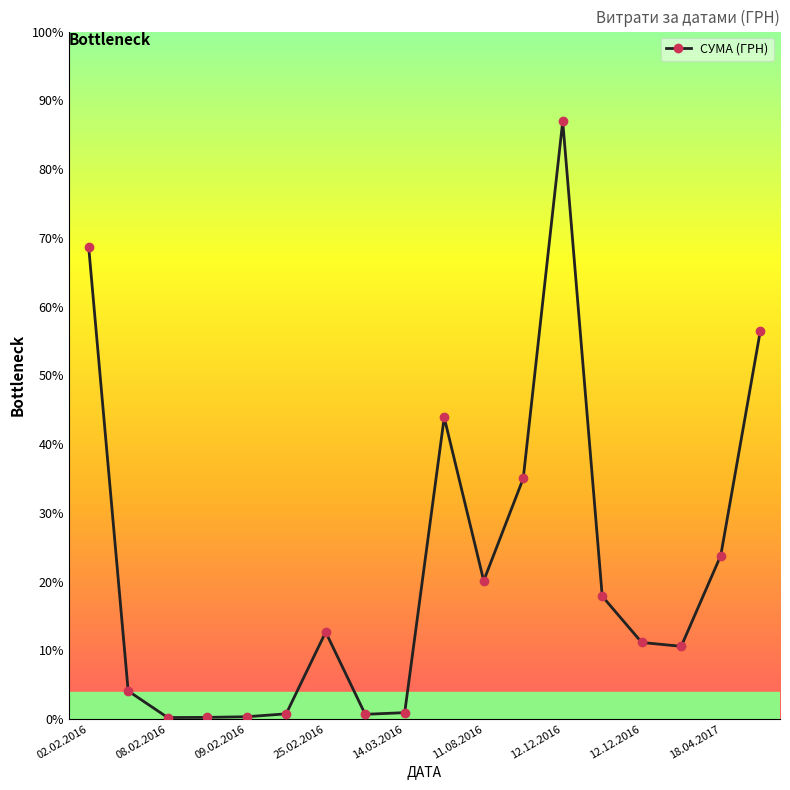

Does the chart have visible grid lines?

No